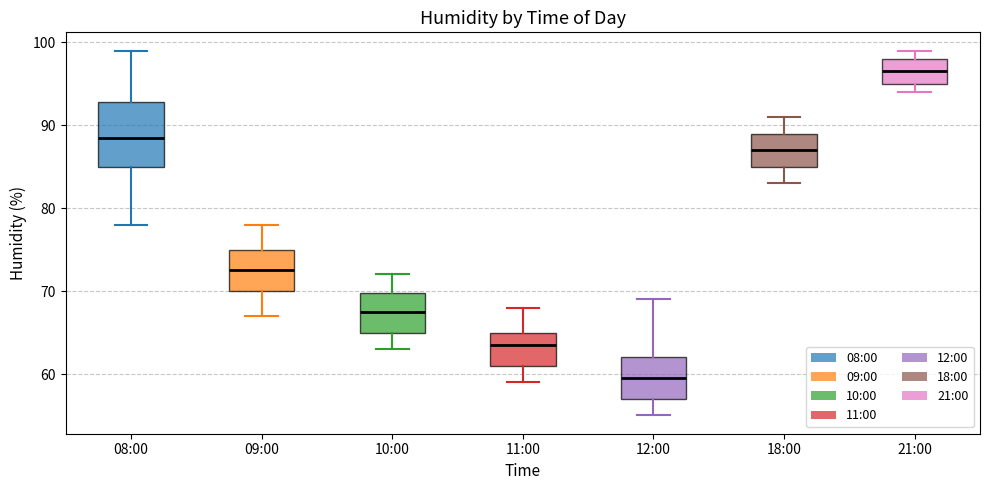

Comparing the boxes themselves (not the whiskers), which one is the tallest?

08:00